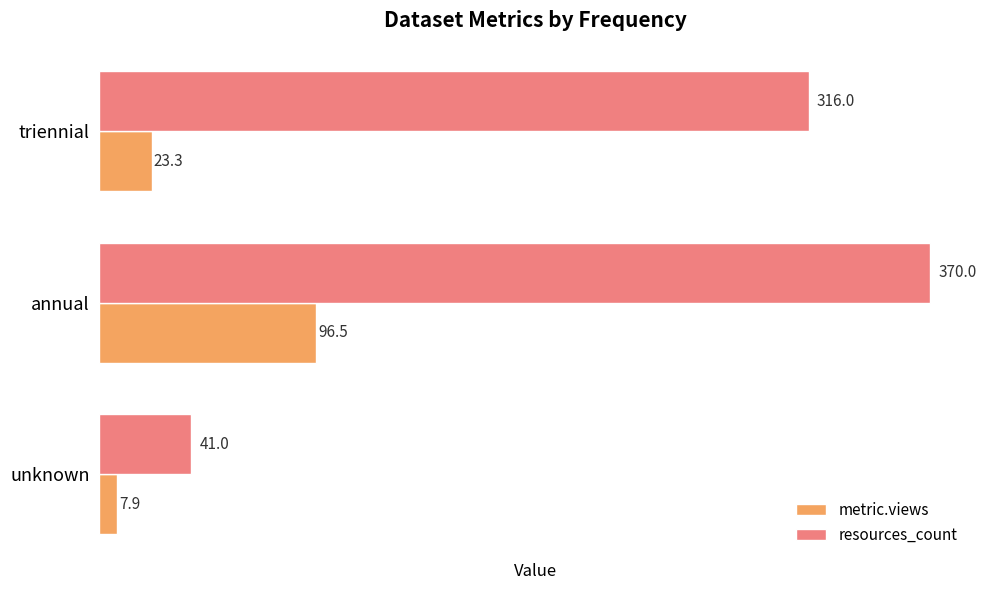

Read the metric.views value at triennial.

23.3